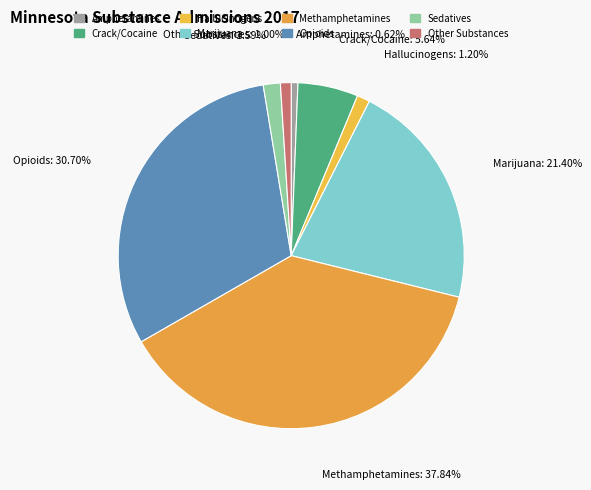

What percentage is the Crack/Cocaine slice, to the nearest percent?

6%